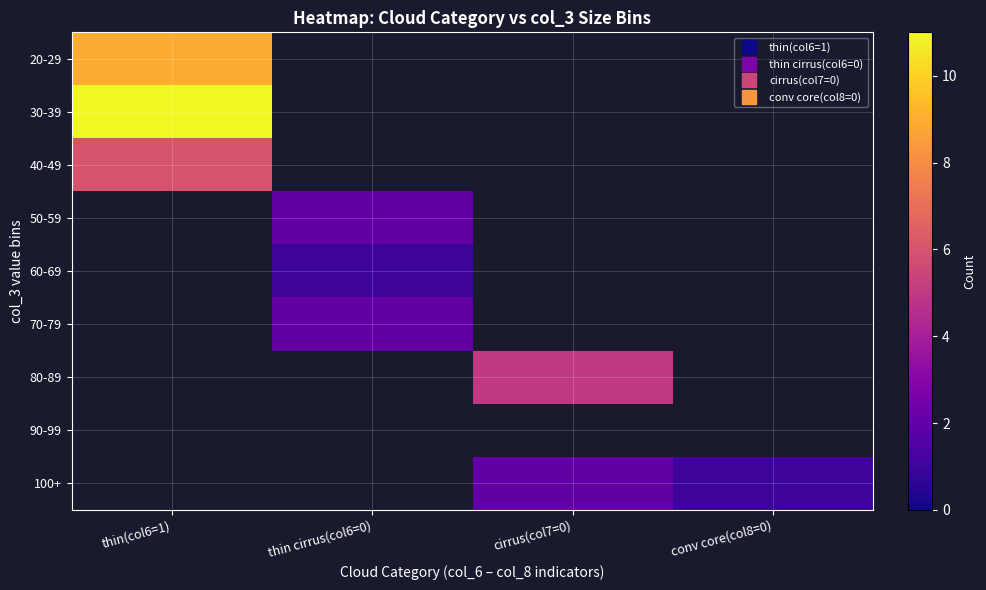

How many series are shown in this chart?

9